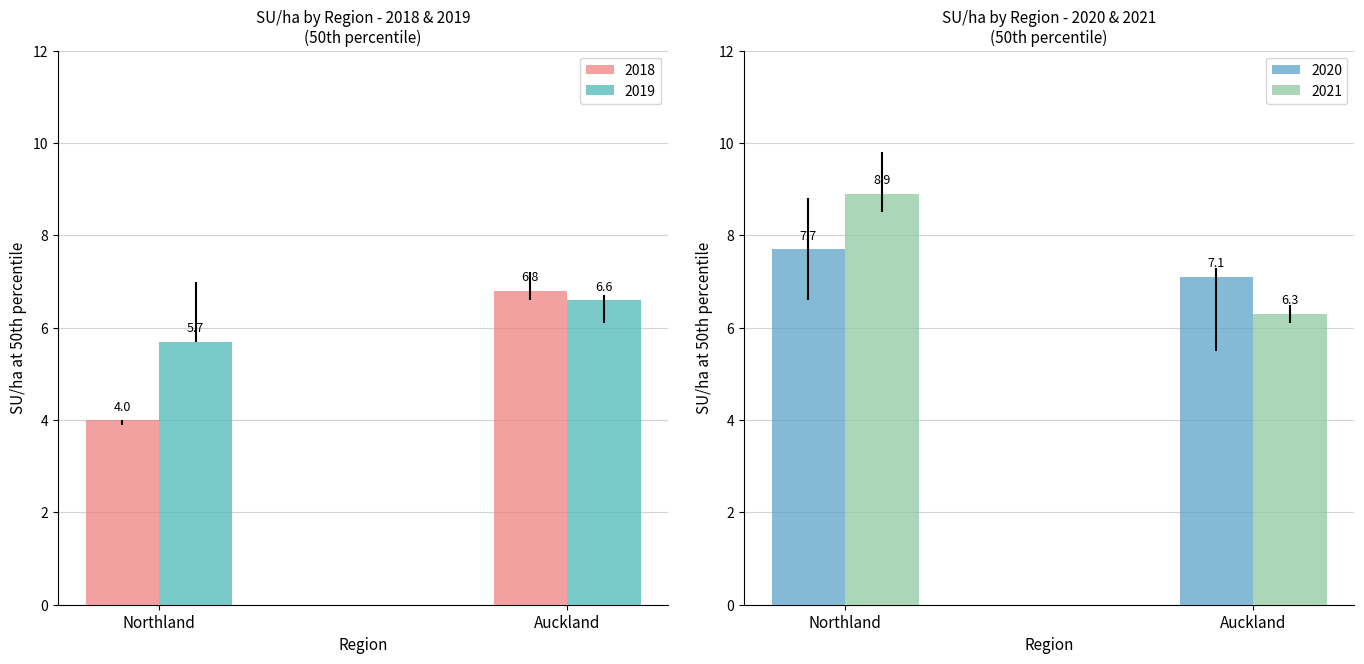

Read the 2021 value at 01. Northland Region.

8.9